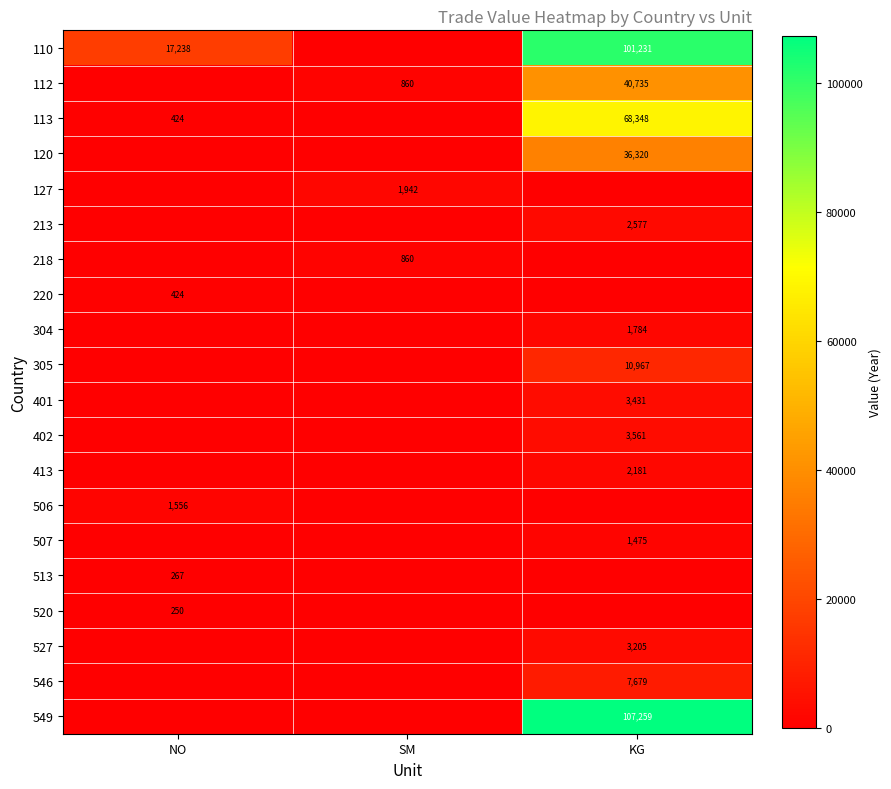

The 110 series shows 30604 at NO. True or false?

False